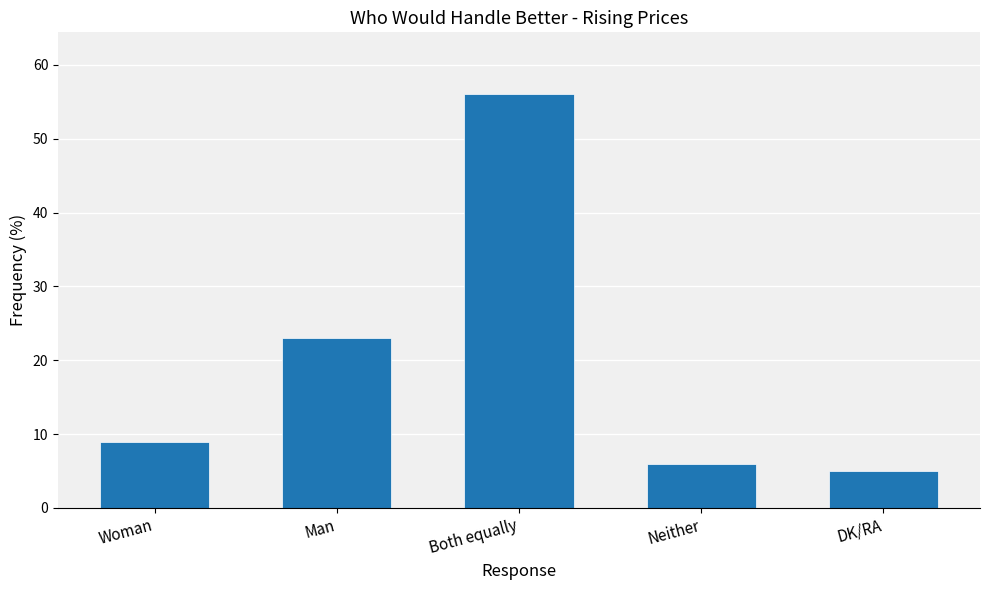

Reading left to right, what are all the values shown in this chart?

Woman=9	Man=23	Both equally=56	Neither=6	DK/RA=5